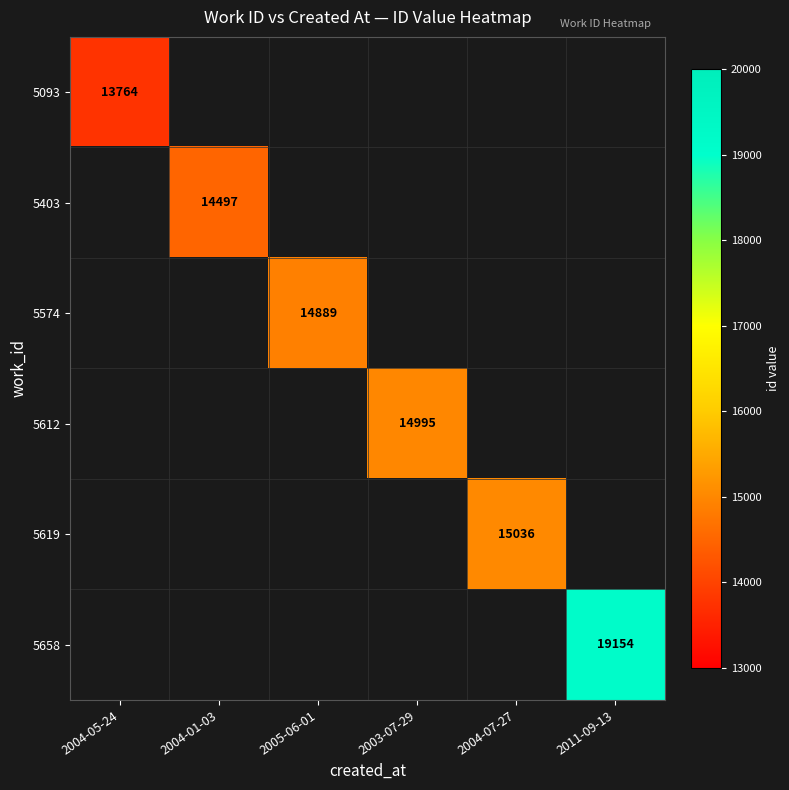

How many positive values does the 5658 series have?

1